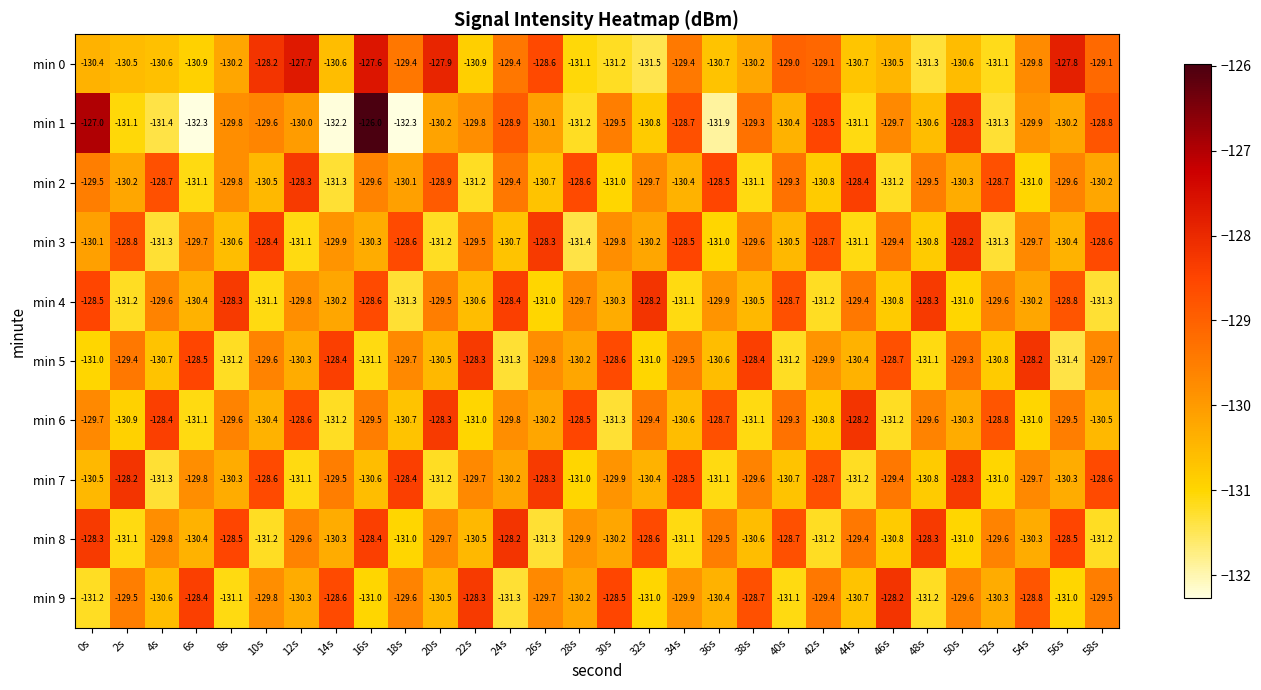

Where does the min 4 series first go above -129?

0s